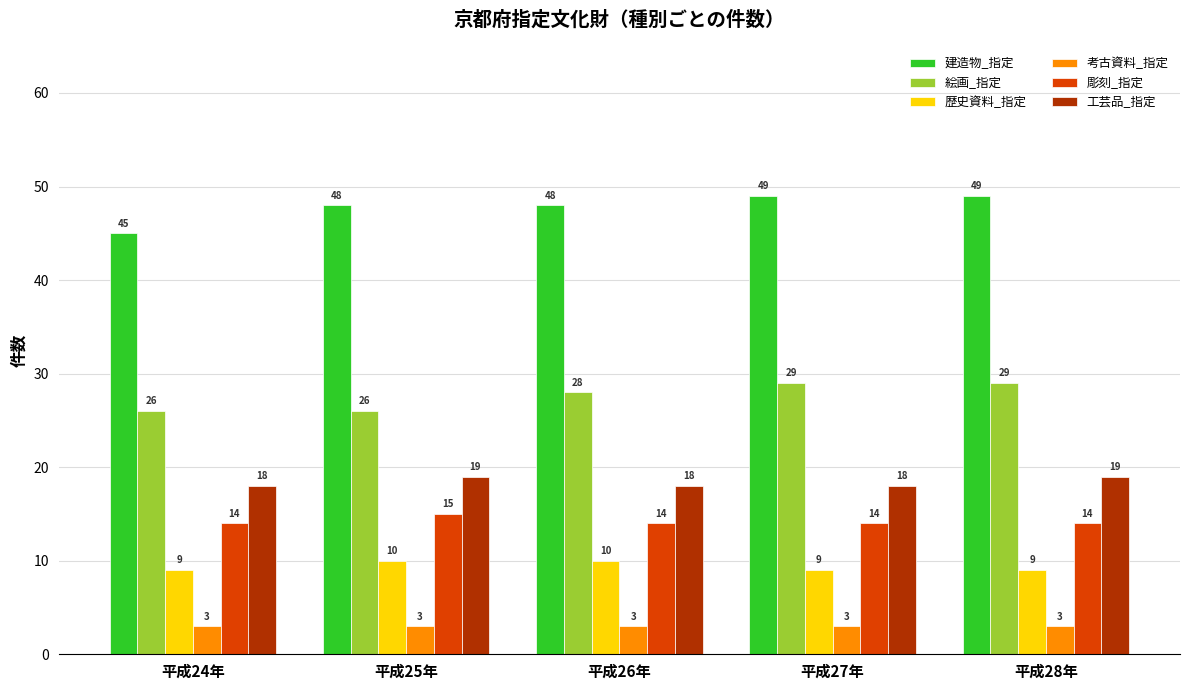

List the series in order of their peak value, lowest first.

考古資料_指定, 歴史資料_指定, 彫刻_指定, 工芸品_指定, 絵画_指定, 建造物_指定